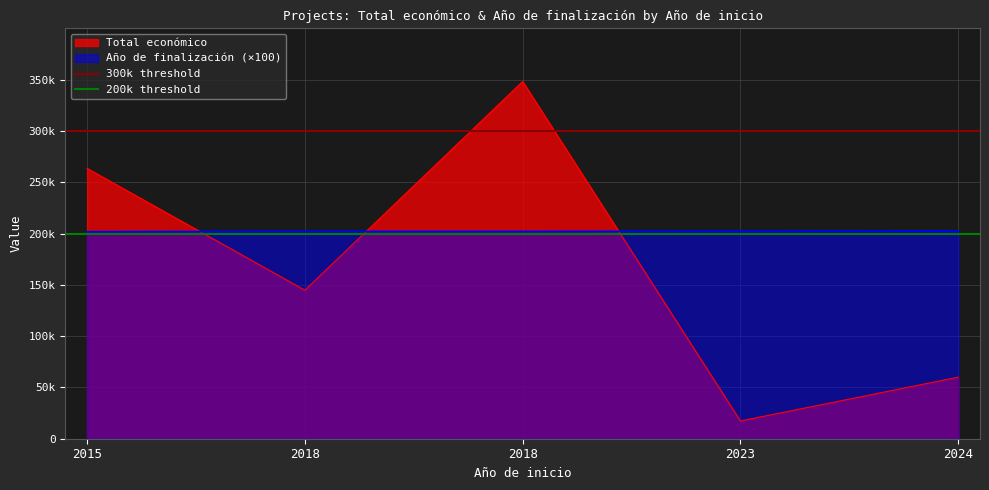

What is the average value of the 300k threshold series?

300000